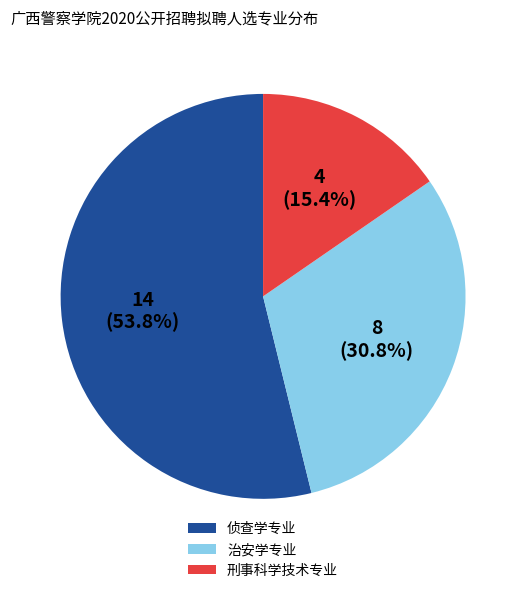

What percentage is the 刑事科学技术专业 slice, to the nearest percent?

15%